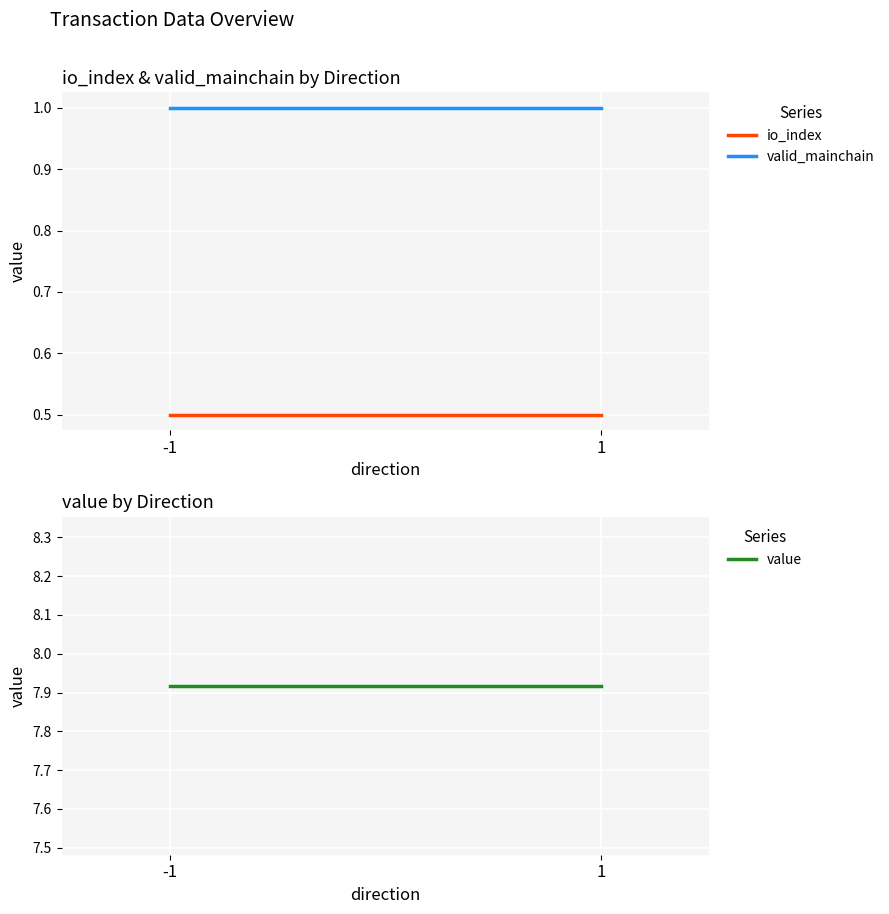

Is it true that io_index equals 0.5 at 1?

True